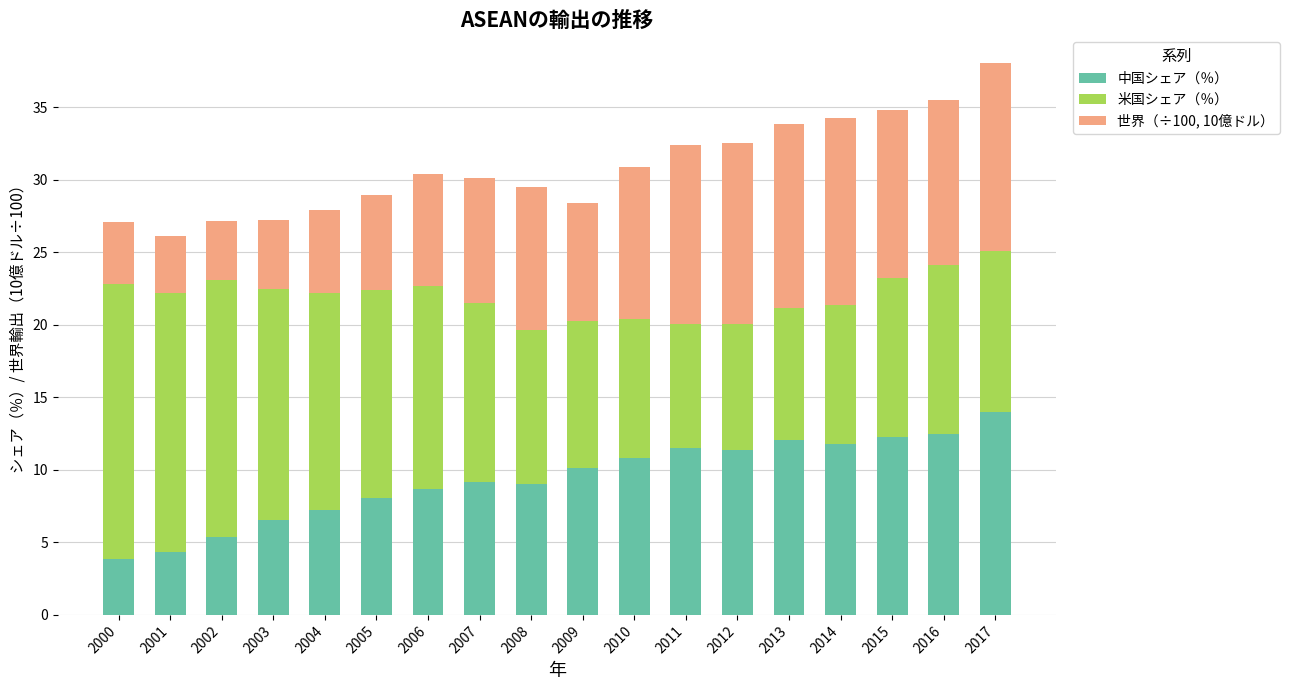

What is the average value of the 中国シェア（％） series?

9.4